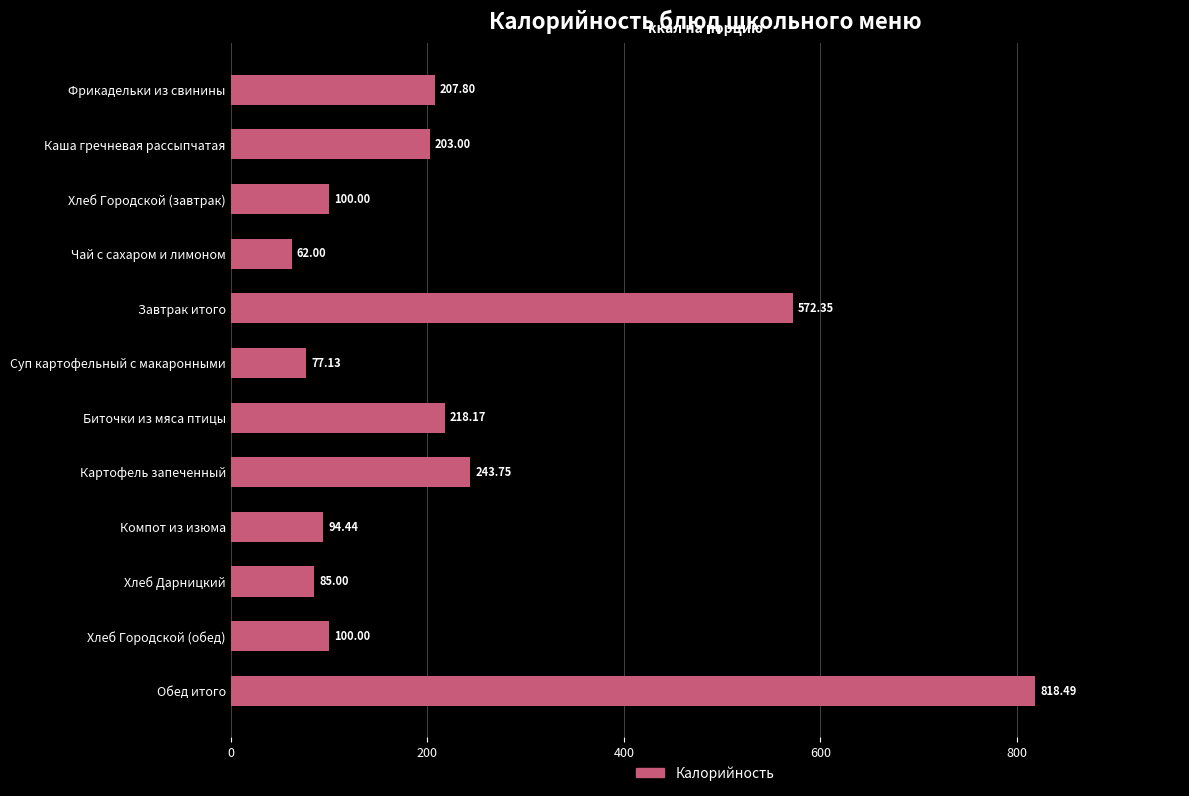

Between Фрикадельки из свинины and Компот из изюма, which is larger?

Фрикадельки из свинины